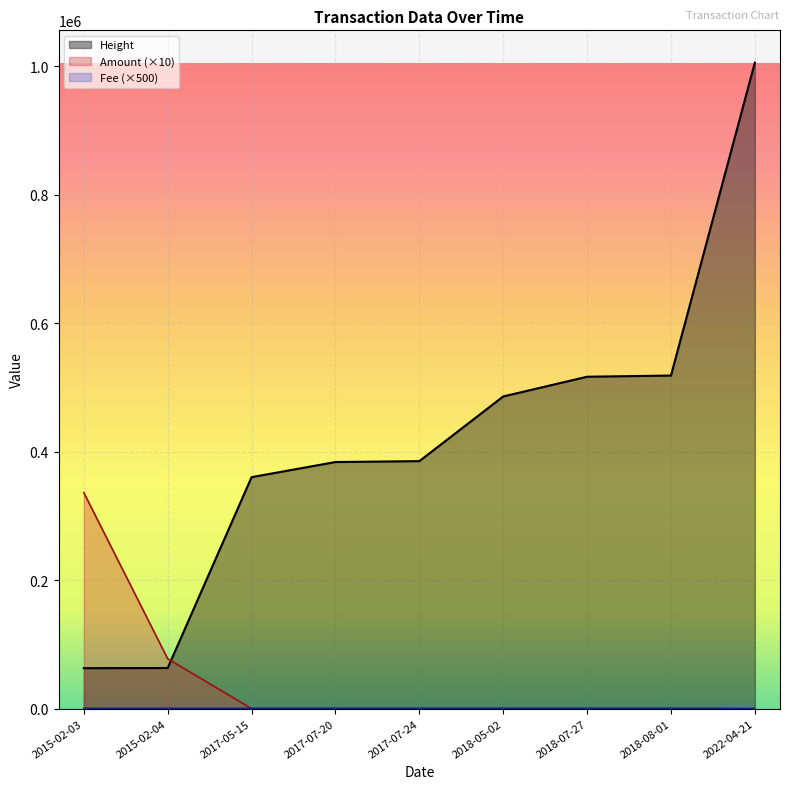

What is the lowest value of the Fee series?

36.8